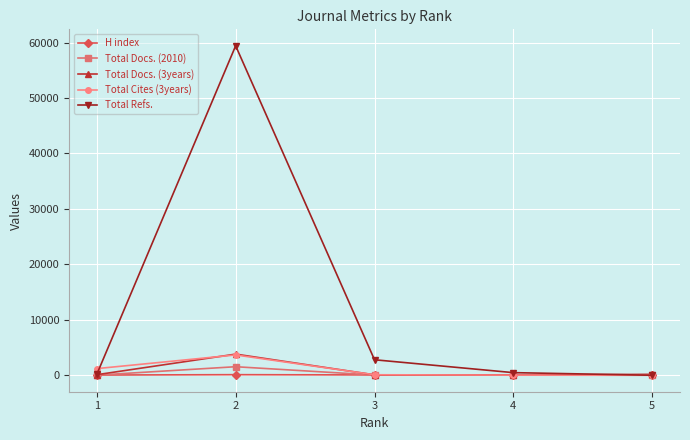

What is the difference between the maximum and minimum values in the Total Refs. series?

59417